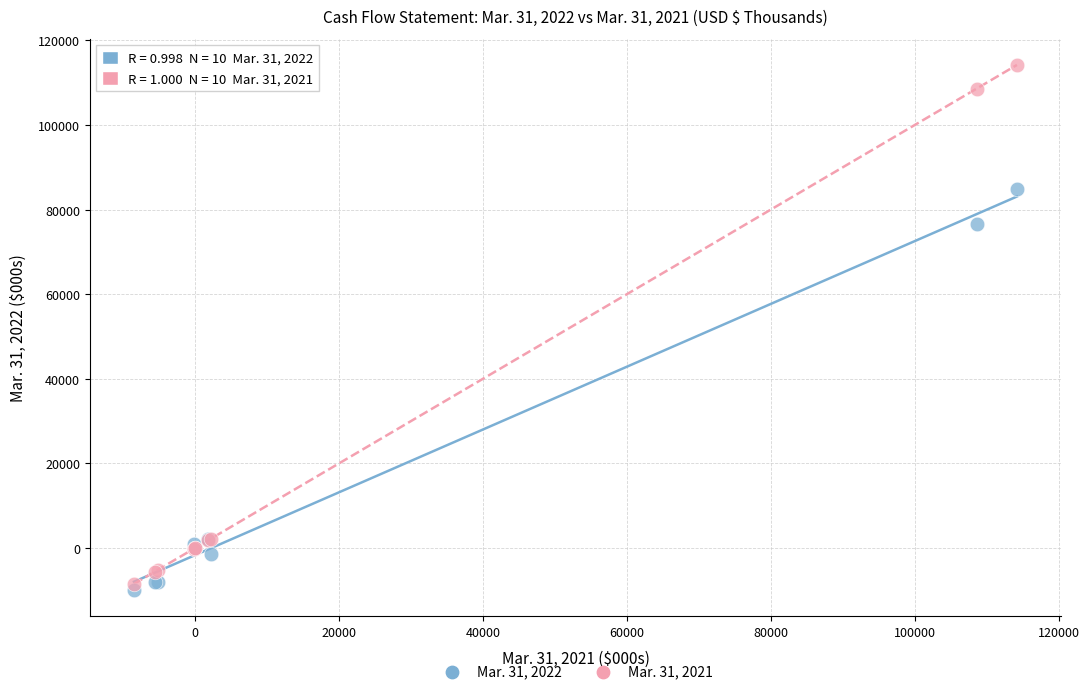

Across all series, what Y value is closest to 52165?

76677